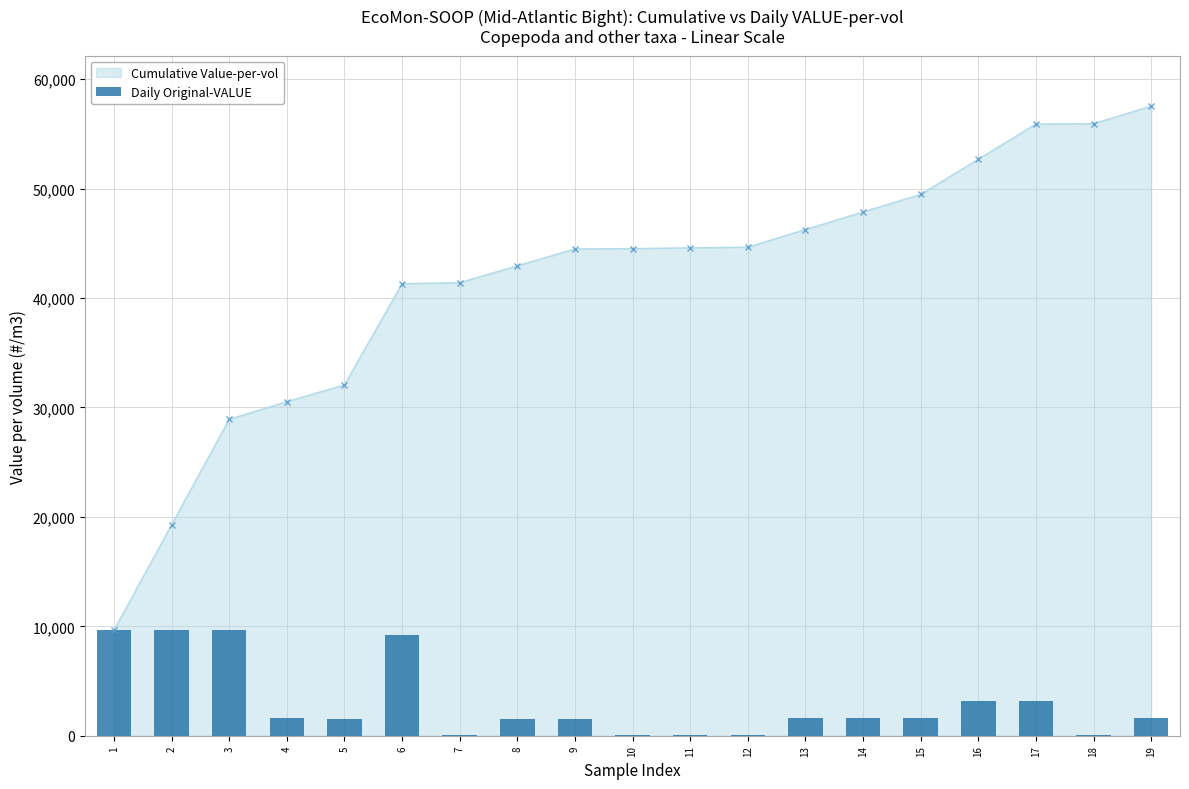

Reading left to right, list all the values displayed in this chart.

9641.5	9641.5	9641.5	1606.9	1540.0	9239.8	100.4	1540.0	1540.0	33.5	67.0	67.0	1606.9	1606.9	1606.9	3213.8	3213.8	33.5	1606.9